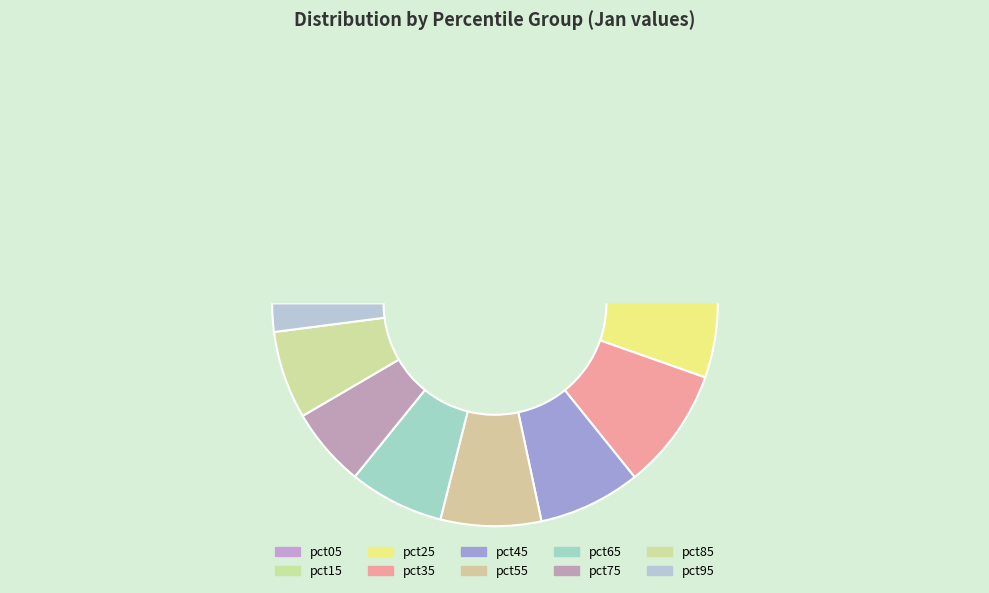

Count the number of slices in the pie.

10